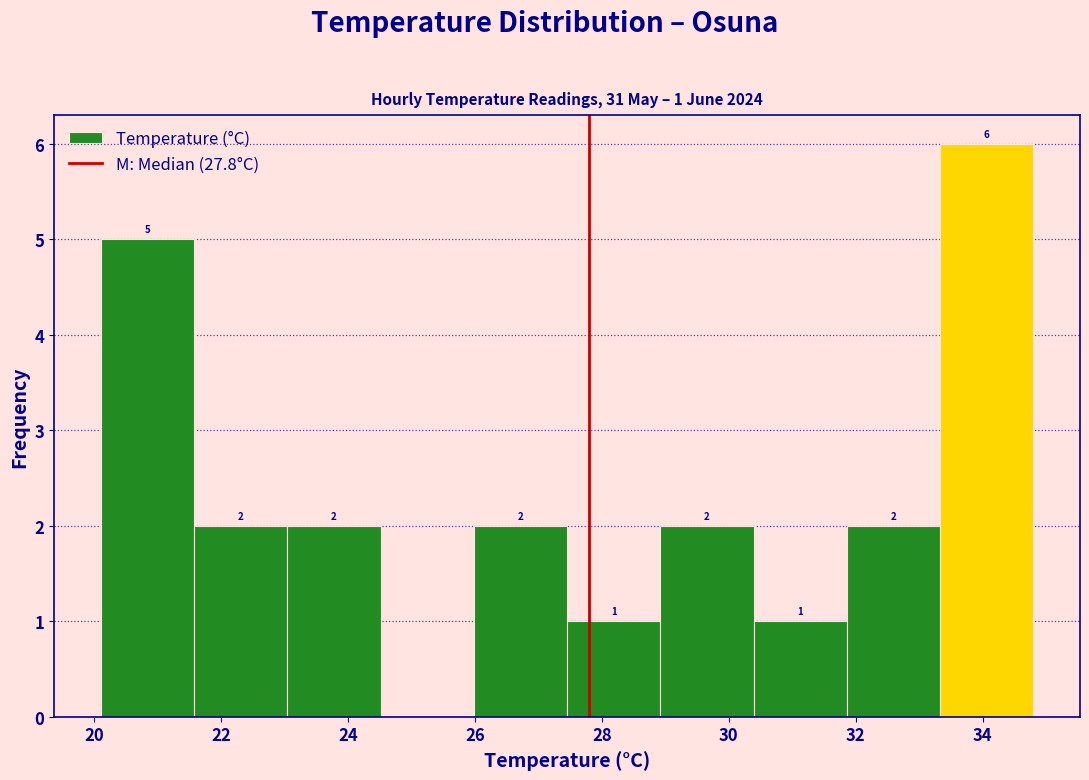

Over which range of the x-axis is the bar tallest?

33.4 to 34.8